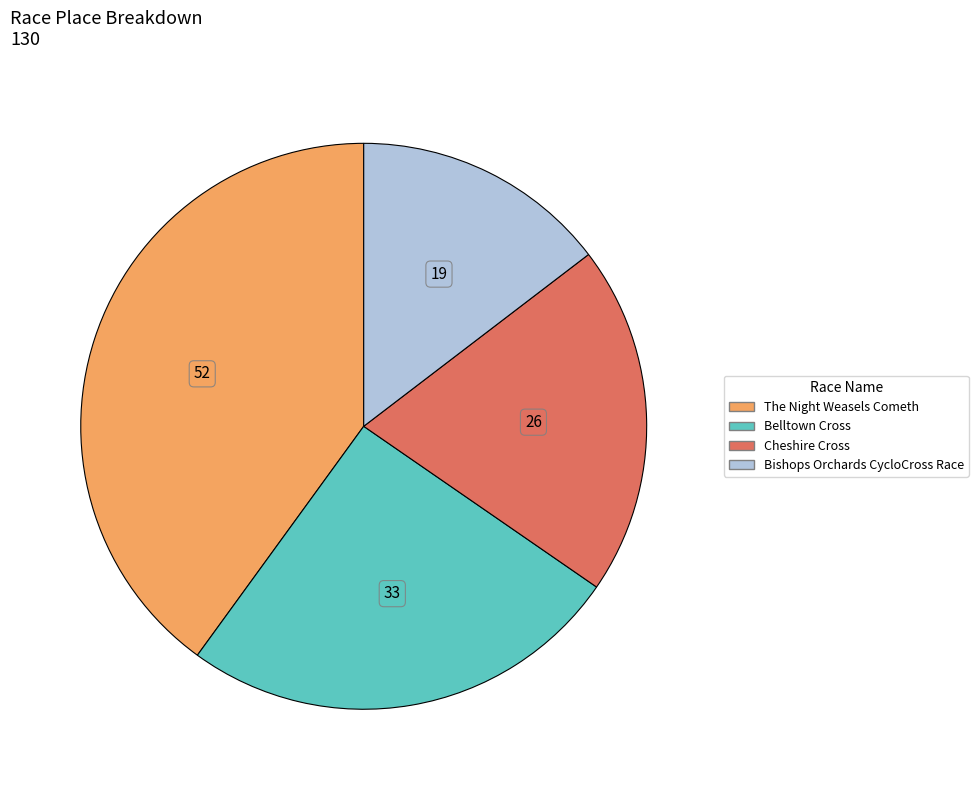

Rank the categories by value from lowest to highest.

Bishops Orchards CycloCross Race, Cheshire Cross, Belltown Cross, The Night Weasels Cometh